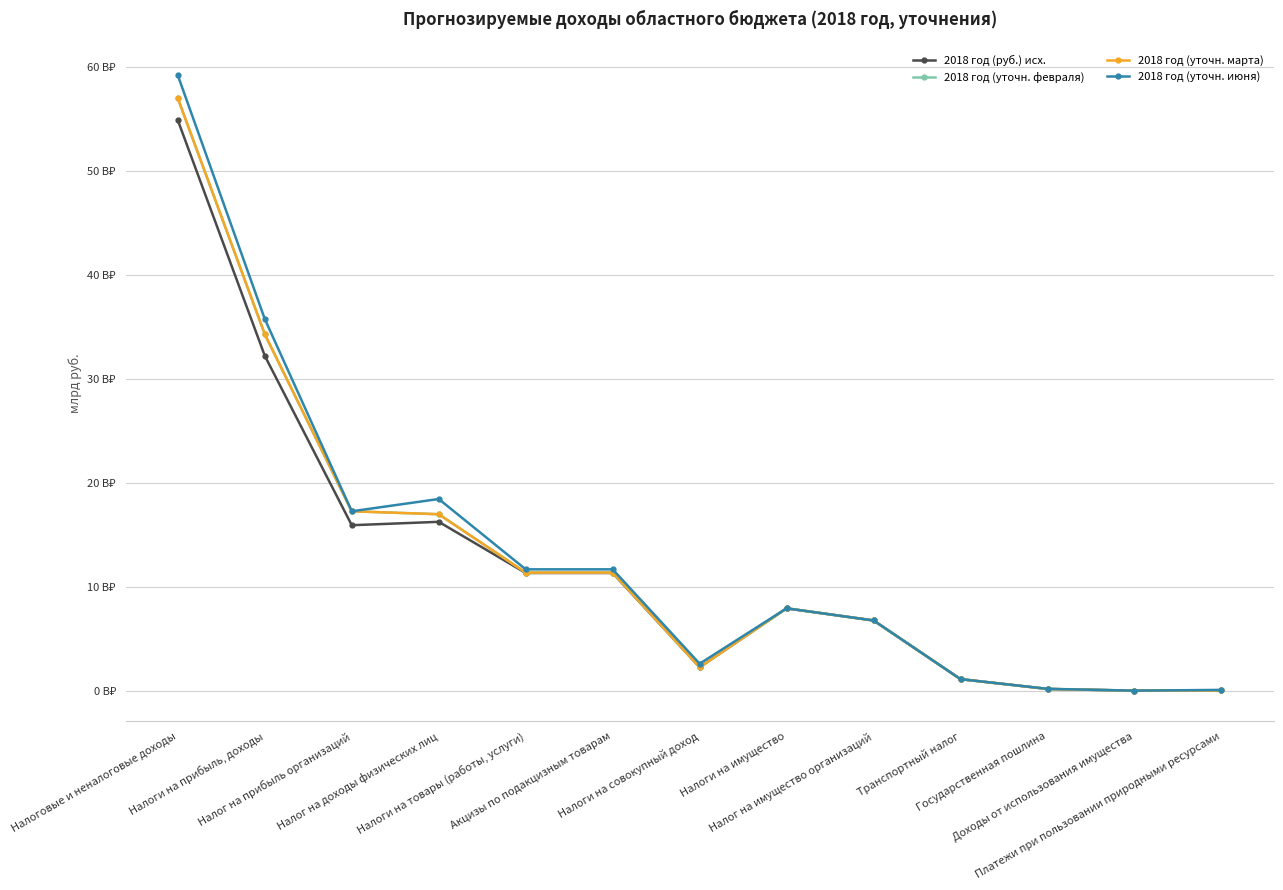

Which category has the highest value in the 2018 год (руб.) исх. series?

Налоговые и неналоговые доходы